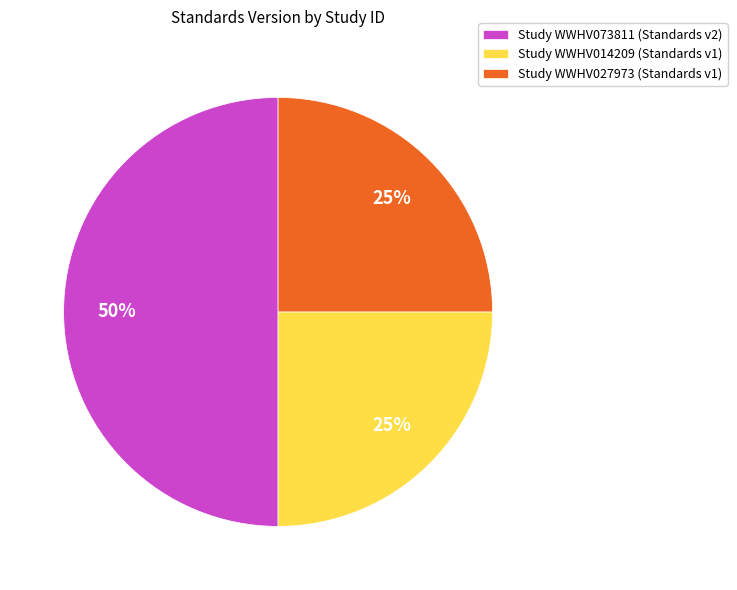

To the nearest percent, what is the average slice percentage?

33%